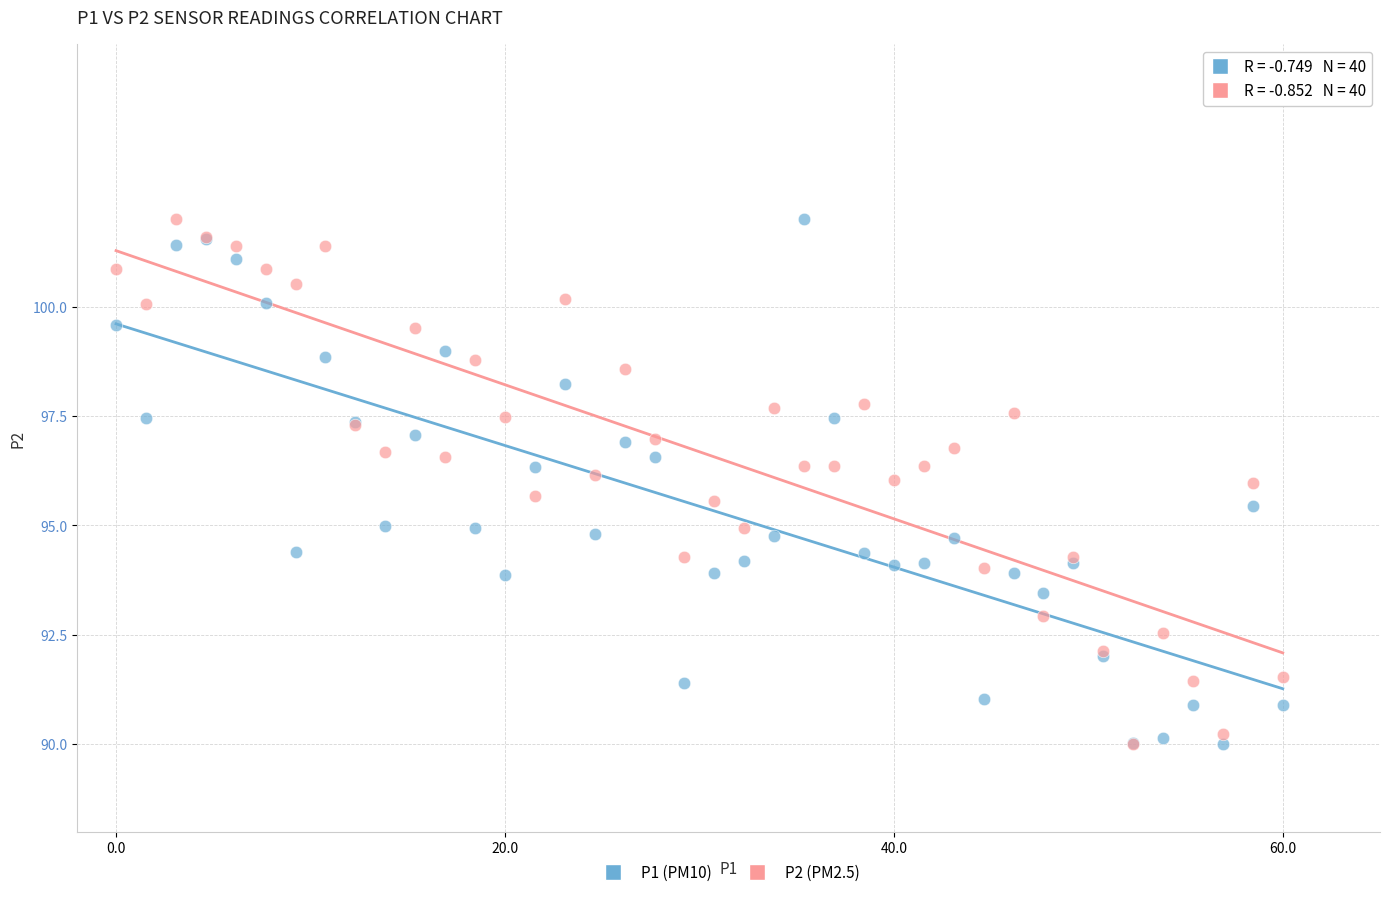

What are all the series names shown in the legend?

P1 (PM10), P2 (PM2.5)